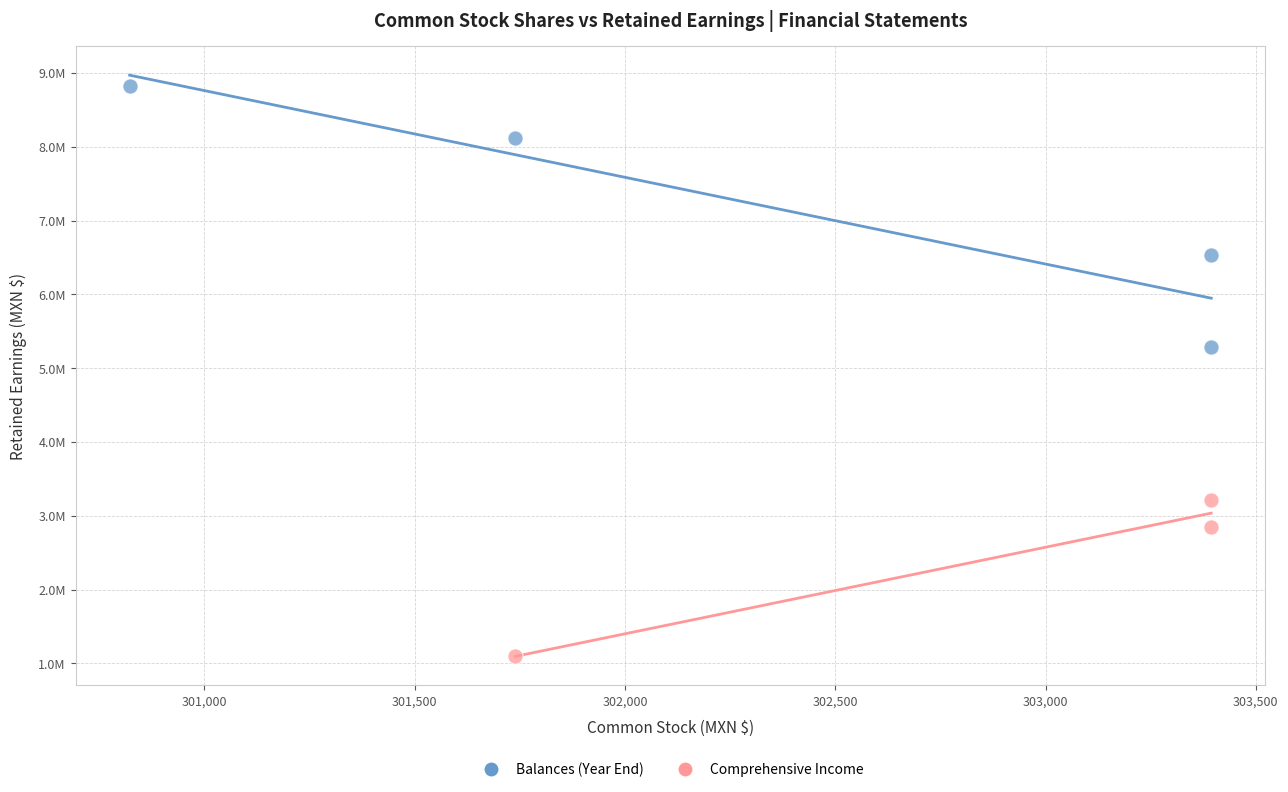

What are all the series names shown in the legend?

Balances (Year End), Comprehensive Income